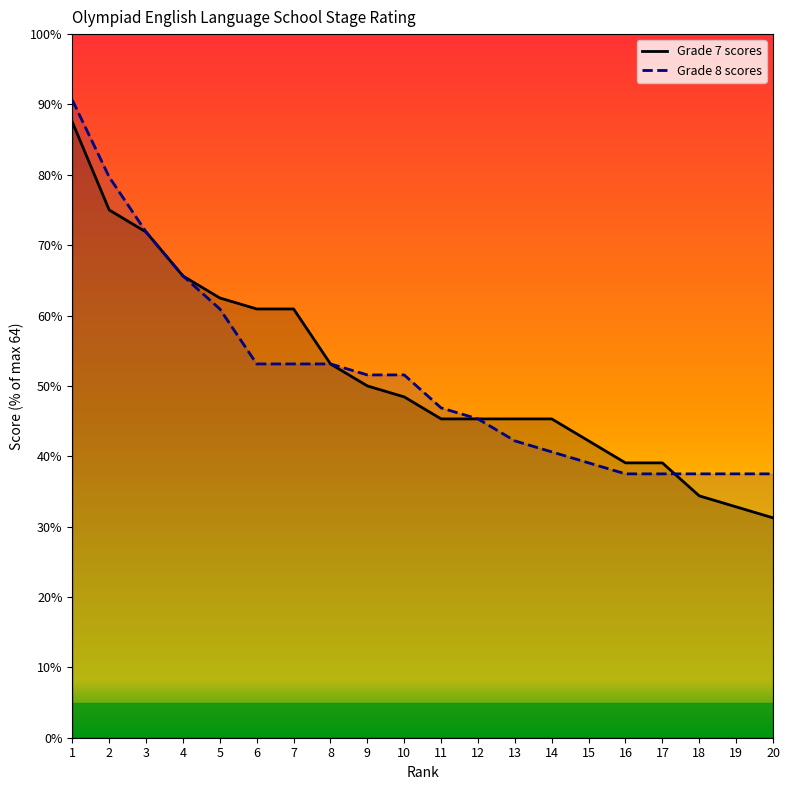

What is the difference between the maximum and second lowest values in the Grade 8 scores series?

53.1